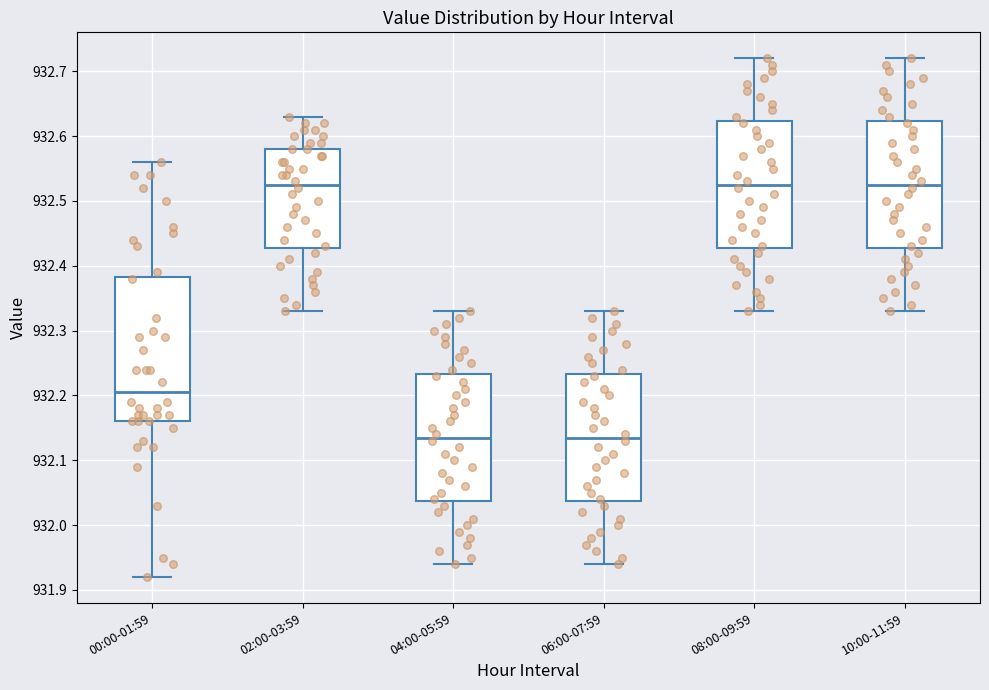

Reading left to right, read every box against the y-axis: the position of its median line, the range the box covers, and the ends of its whiskers. The values are not printed on the chart, so give them approximately, as read against the axis.

00:00-01:59: median 932.21, box 932.16 to 932.38, whiskers 931.92 to 932.56
02:00-03:59: median 932.53, box 932.43 to 932.58, whiskers 932.33 to 932.63
04:00-05:59: median 932.14, box 932.04 to 932.23, whiskers 931.94 to 932.33
06:00-07:59: median 932.14, box 932.04 to 932.23, whiskers 931.94 to 932.33
08:00-09:59: median 932.53, box 932.43 to 932.62, whiskers 932.33 to 932.72
10:00-11:59: median 932.53, box 932.43 to 932.62, whiskers 932.33 to 932.72